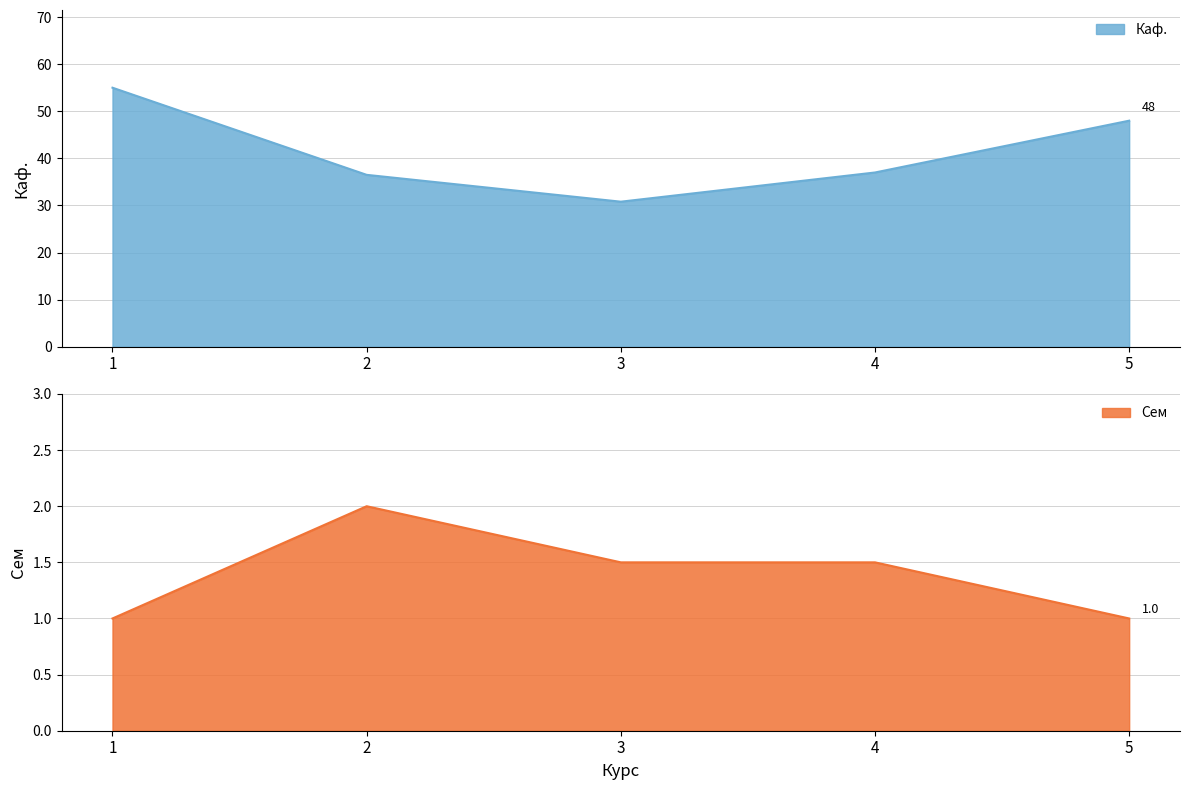

Which series has the largest total across all categories?

Каф.